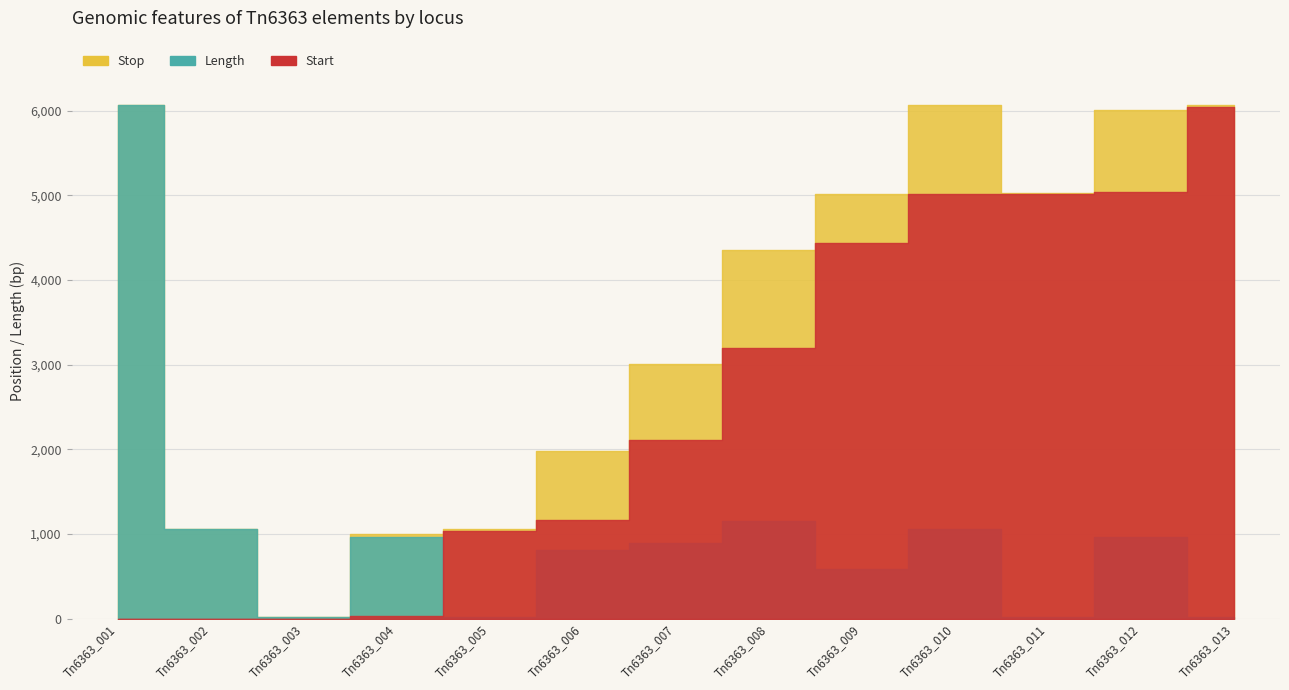

Where is Stop nearest to the value 3042?

Tn6363_007